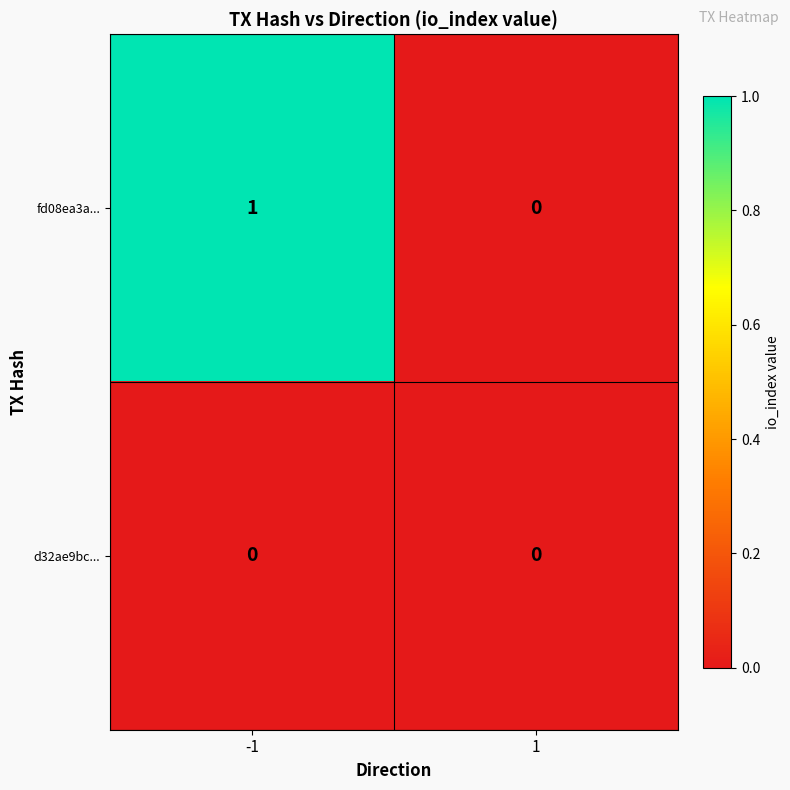

List the labels in order of fd08ea3a... value, smallest first.

1, -1